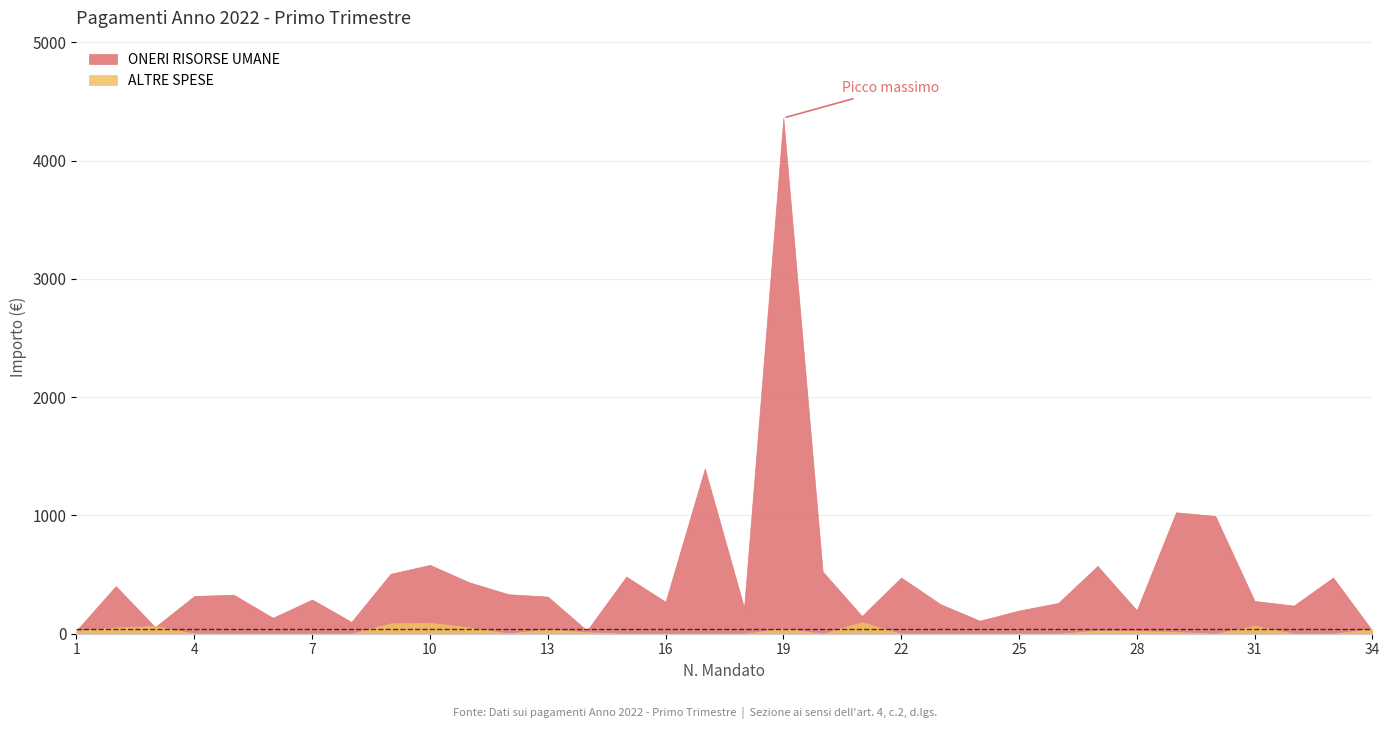

What is the difference between the second highest and minimum values in the ONERI RISORSE UMANE series?

1372